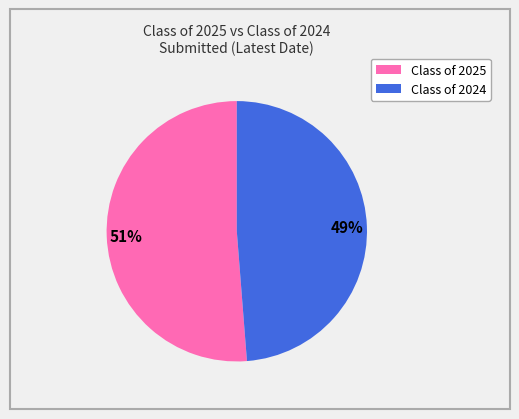

Is there a majority slice in this chart?

Yes